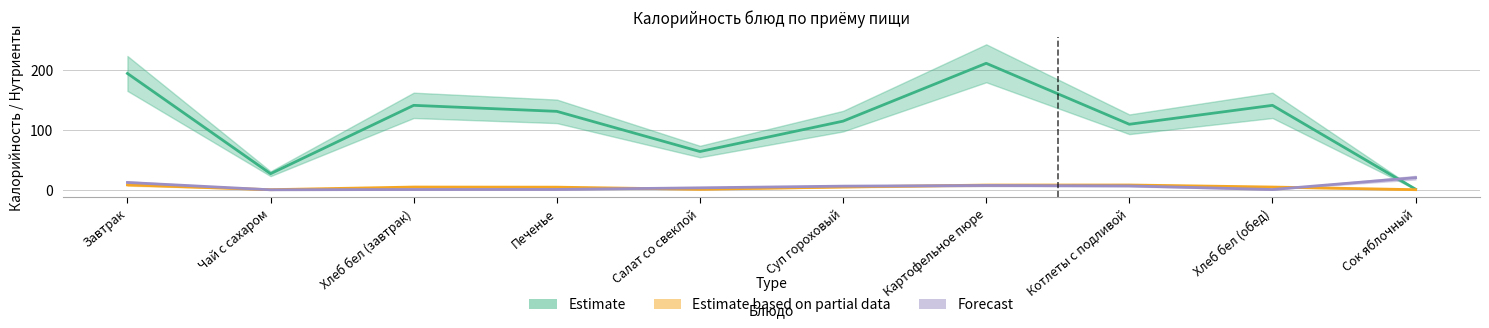

Which category has the highest value across all series?

Картофельное пюре